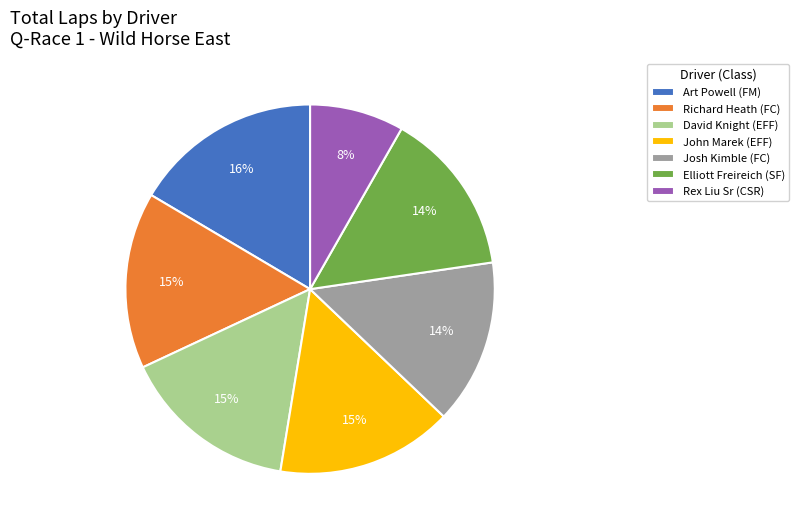

To the nearest percent, what is the combined percentage of Richard Heath (FC) and Josh Kimble (FC)?

30%